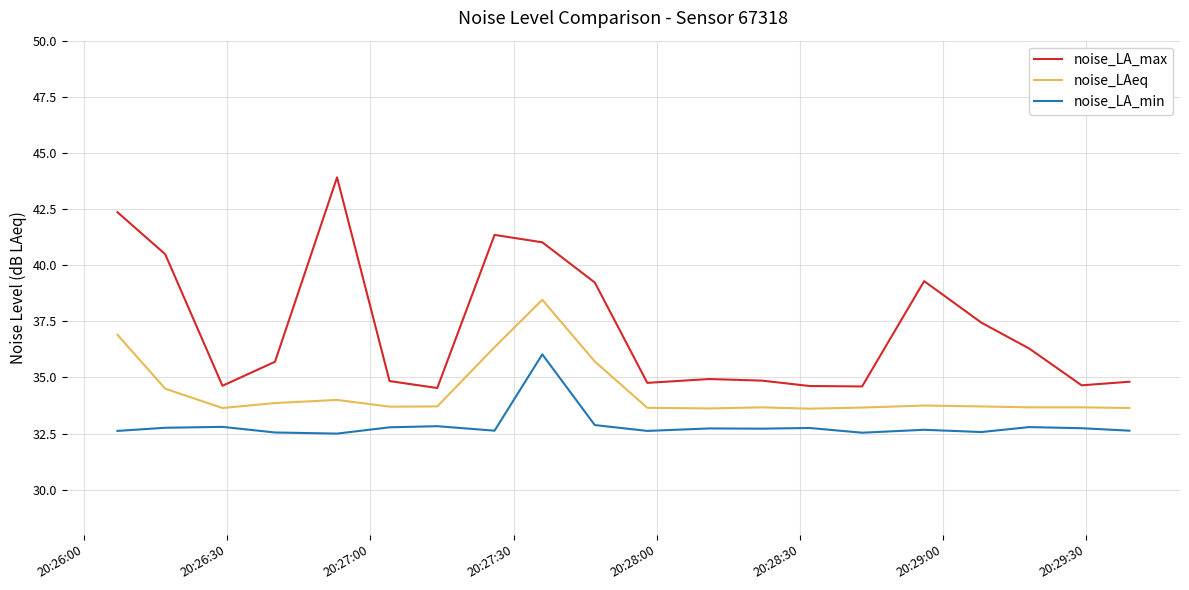

List the series in order of their overall mean, lowest first.

noise_LA_min, noise_LAeq, noise_LA_max